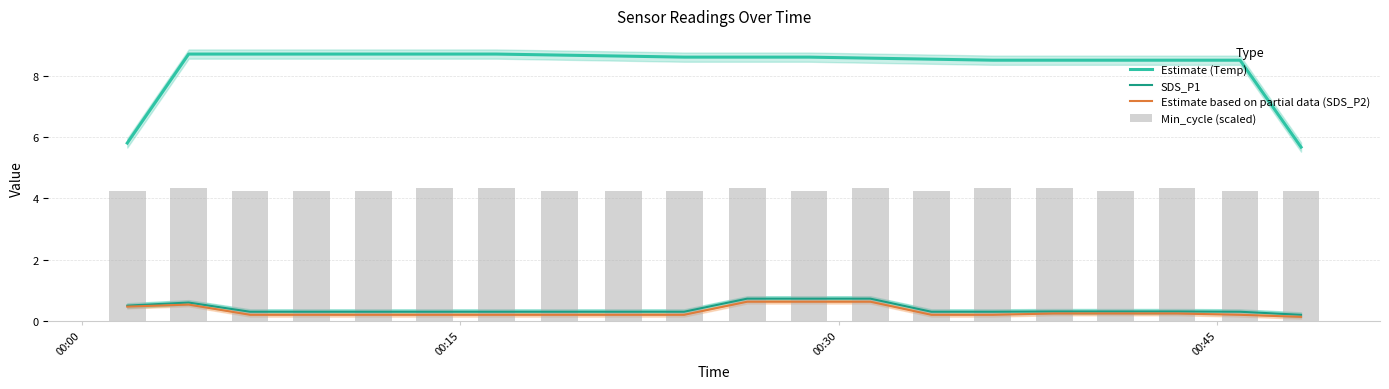

The SDS_P1 series shows 0.5 at 00:00. True or false?

True